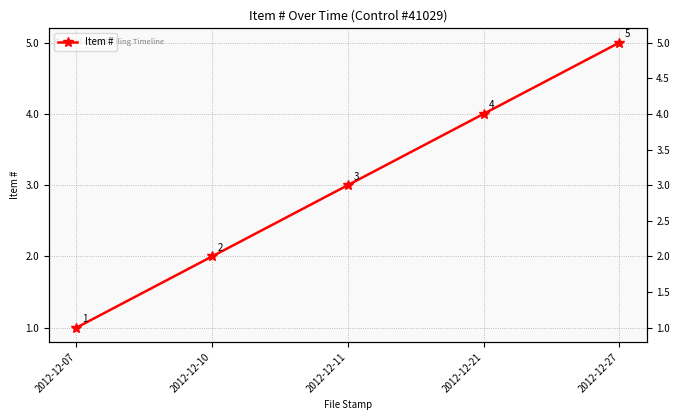

True or false: the data shows 1 at 2012-12-10.

False